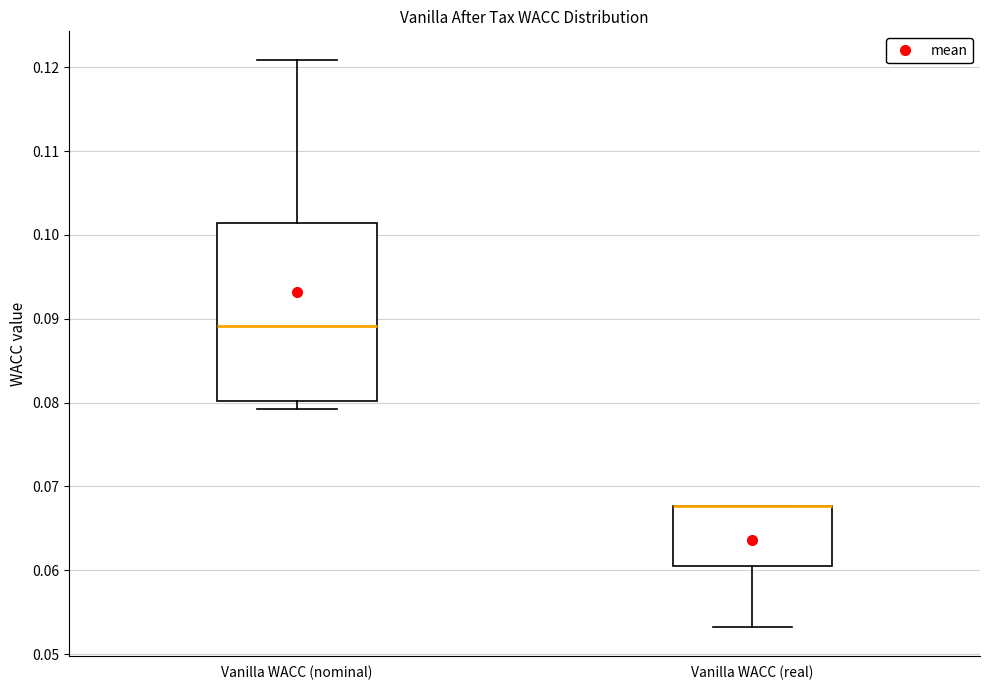

Reading left to right, read every box against the y-axis: the position of its median line, the range the box covers, and the ends of its whiskers. The values are not printed on the chart, so give them approximately, as read against the axis.

Vanilla WACC (nominal): median 0.089, box 0.080 to 0.101, whiskers 0.079 to 0.121
Vanilla WACC (real): median 0.068 (drawn on the box's upper edge), box 0.060 to 0.068, whiskers 0.053 to 0.068